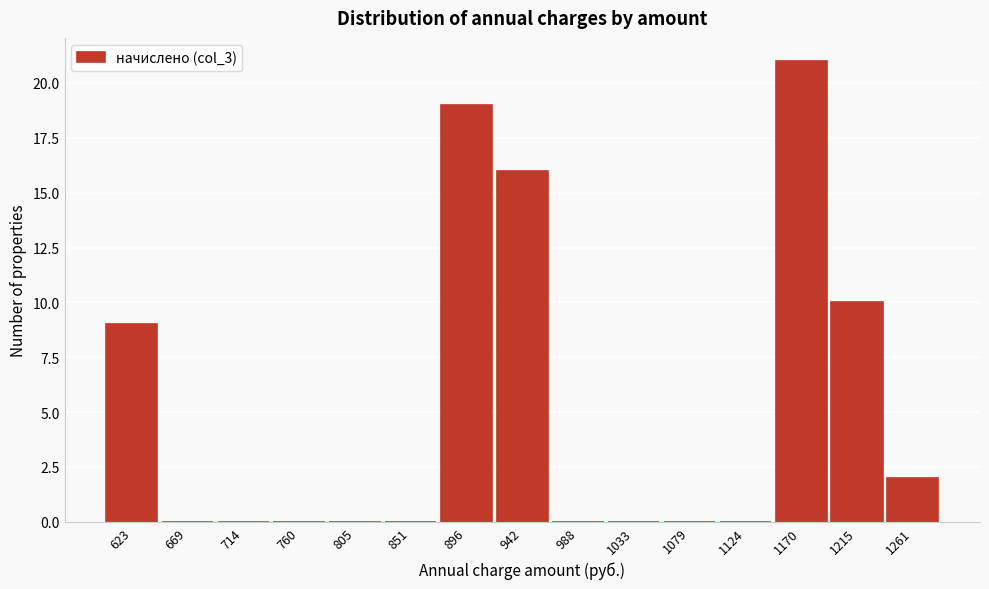

Reading right to left, list all the values displayed in this chart.

1261=2	1215=10	1170=21	1124=0	1079=0	1033=0	988=0	942=16	896=19	851=0	805=0	760=0	714=0	669=0	623=9